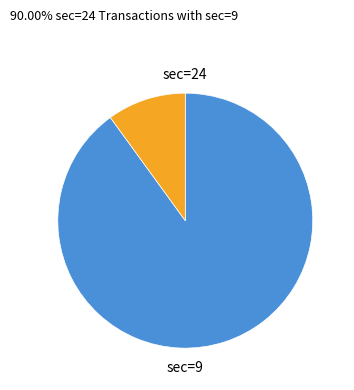

Is there a majority slice in this chart?

Yes